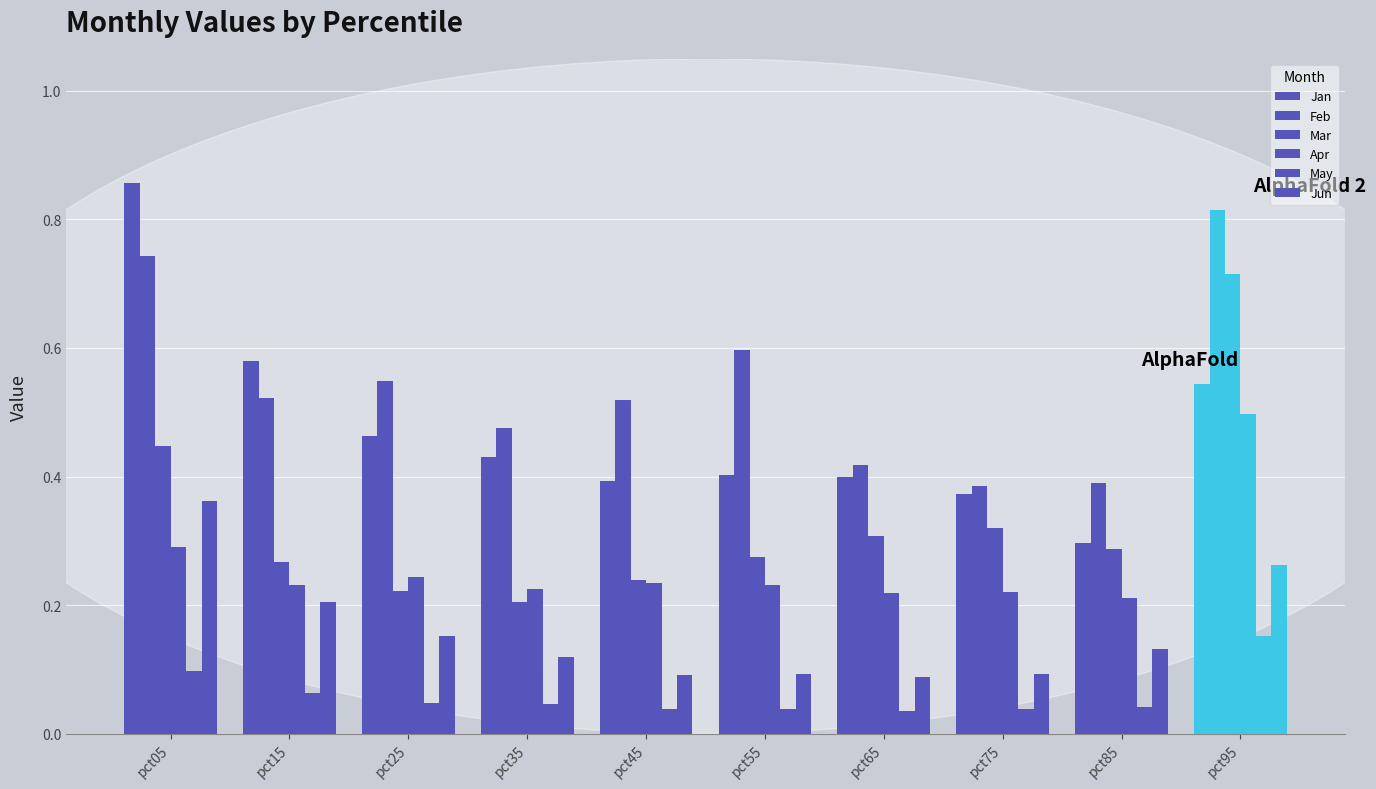

The value of Apr at pct15 is 0.1. True or false?

False